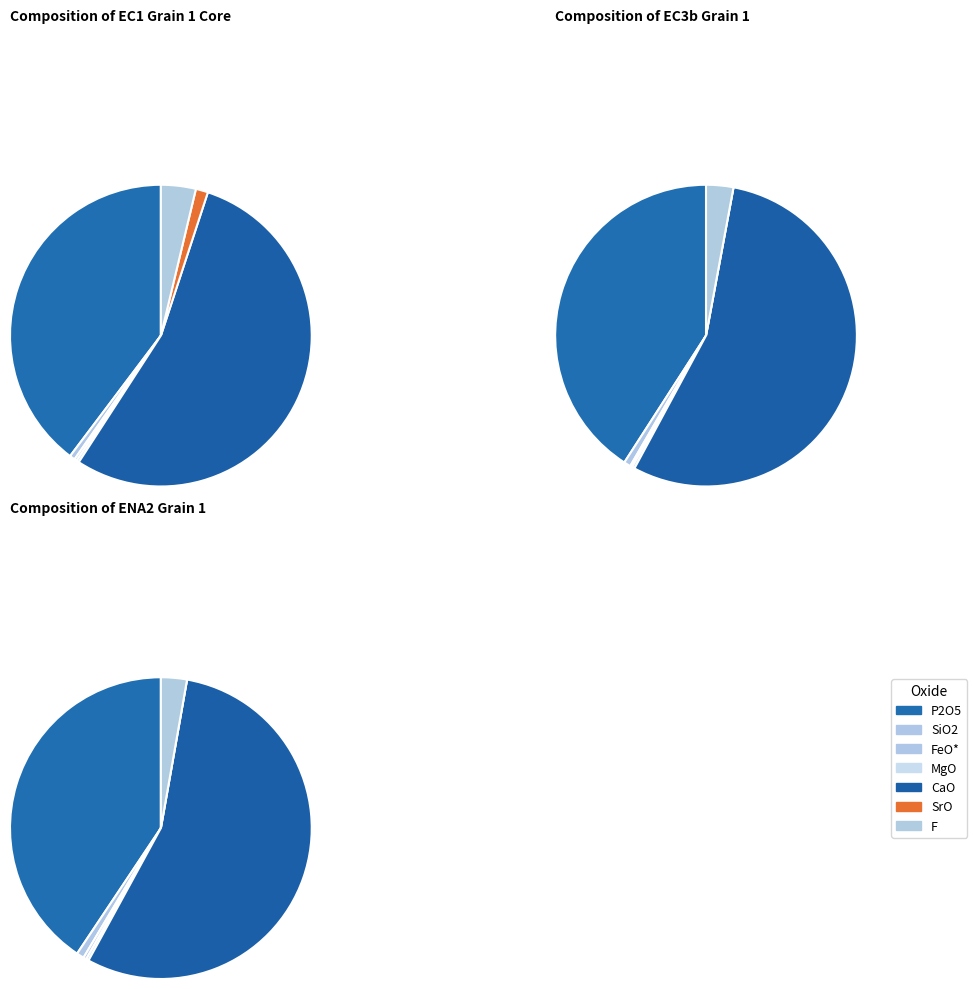

What portion of the pie excludes F?

97.1%